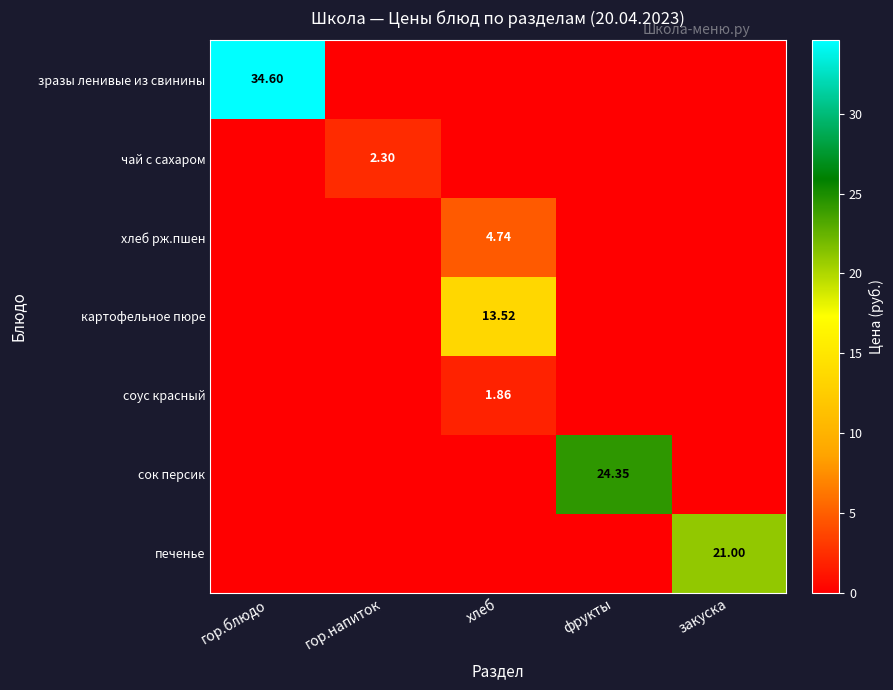

Is the value of хлеб рж.пшен at хлеб greater than the value of чай с сахаром at гор.напиток?

Yes